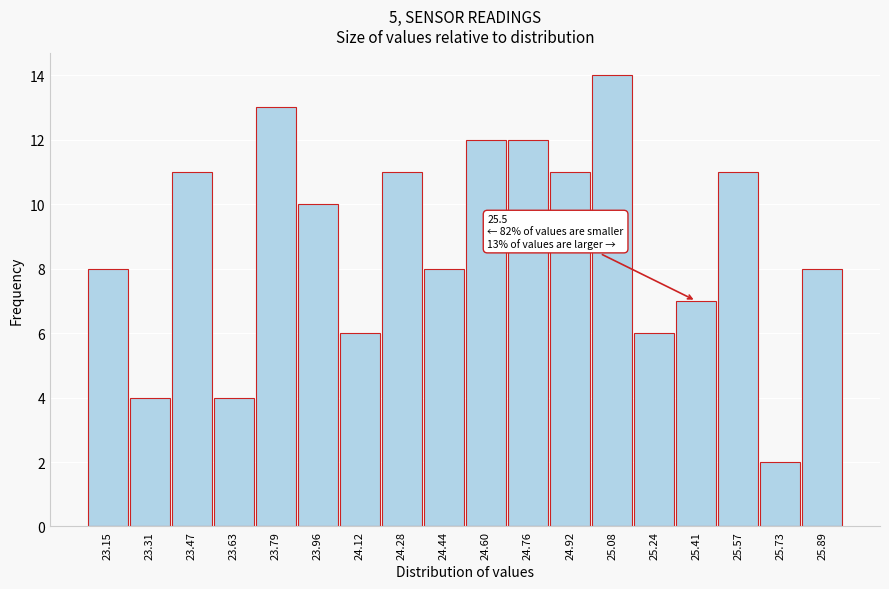

Reading left to right, extract all data points from this chart.

8	4	11	4	13	10	6	11	8	12	12	11	14	6	7	11	2	8